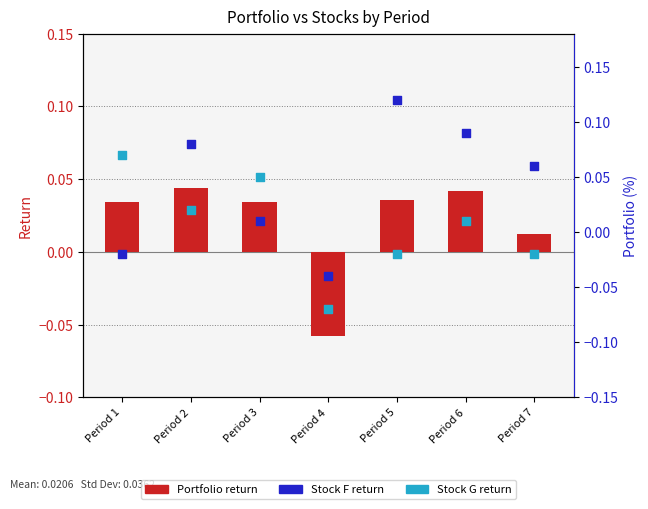

Which series contains the highest Y value?

Stock F